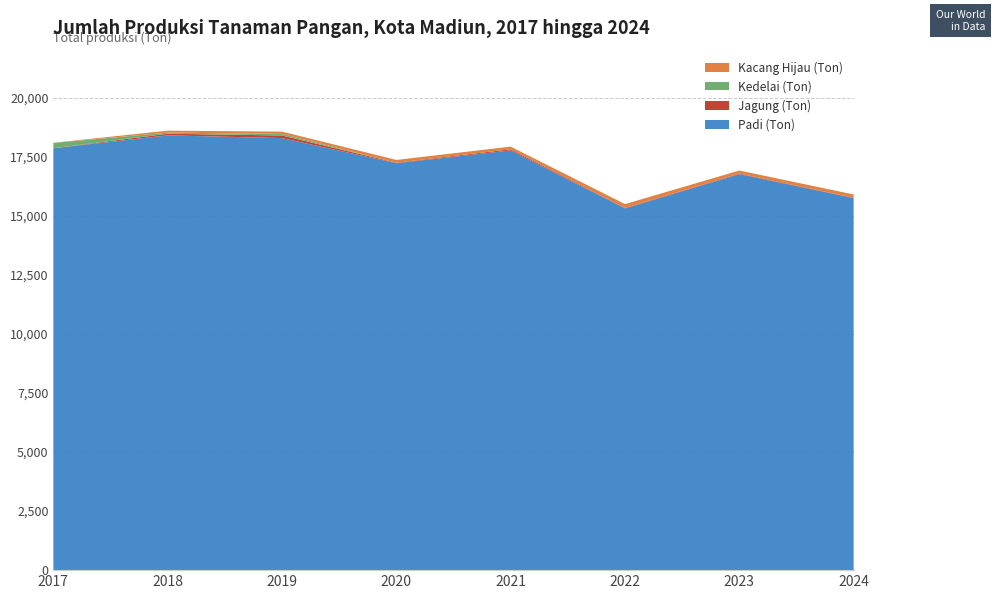

Reading left to right, what are all the values shown in this chart?

Padi (Ton): 2017=17865	2018=18413	2019=18297	2020=17234	2021=17776	2022=15319	2023=16771	2024=15757
Jagung (Ton): 2017=0	2018=70	2019=111	2020=21	2021=48	2022=20	2023=24	2024=15
Kedelai (Ton): 2017=227	2018=47	2019=67	2020=0	2021=0	2022=0	2023=0	2024=0
Kacang Hijau (Ton): 2017=7	2018=82	2019=96	2020=117	2021=112	2022=163	2023=129	2024=137